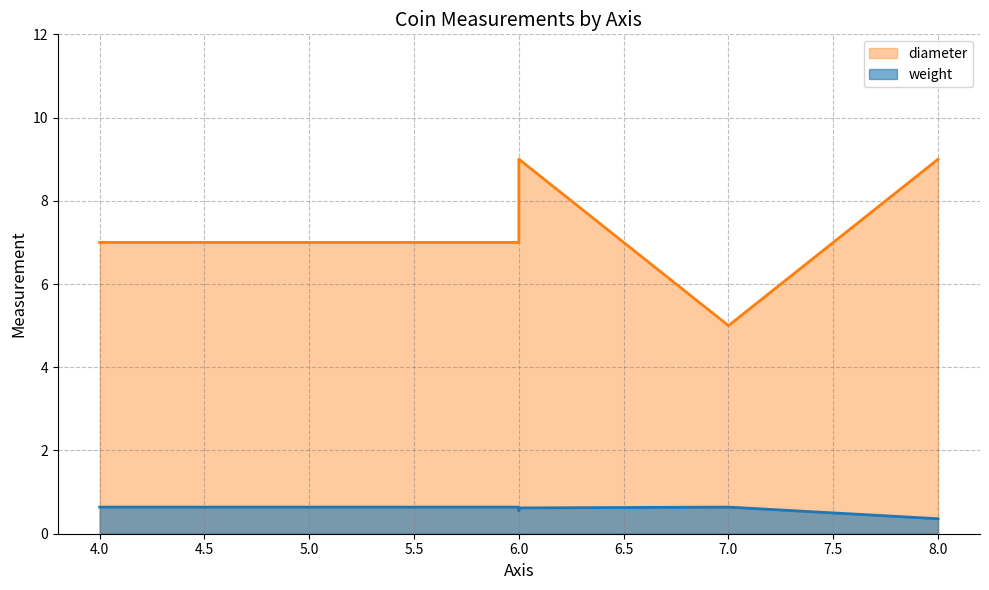

At which category does weight reach its first local valley?

8